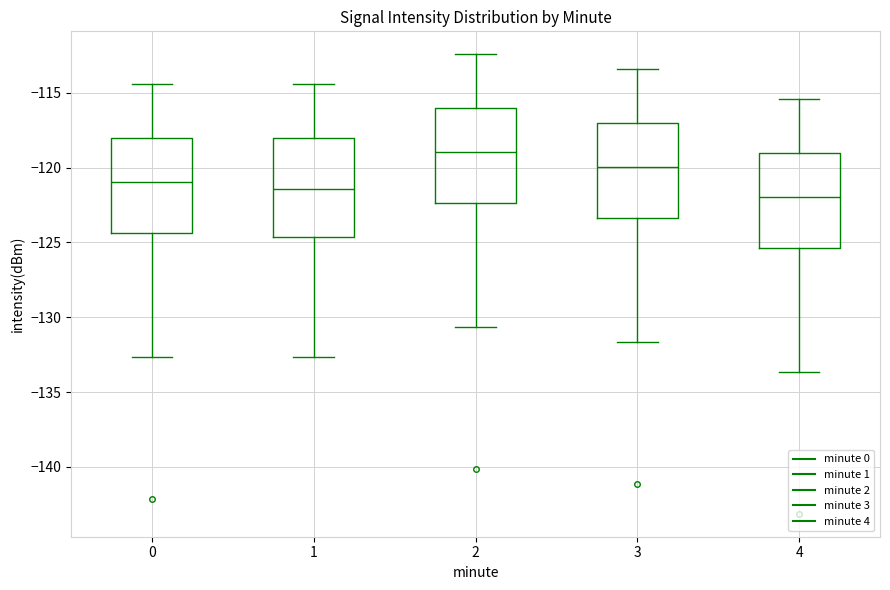

Which box has the highest median line?

2